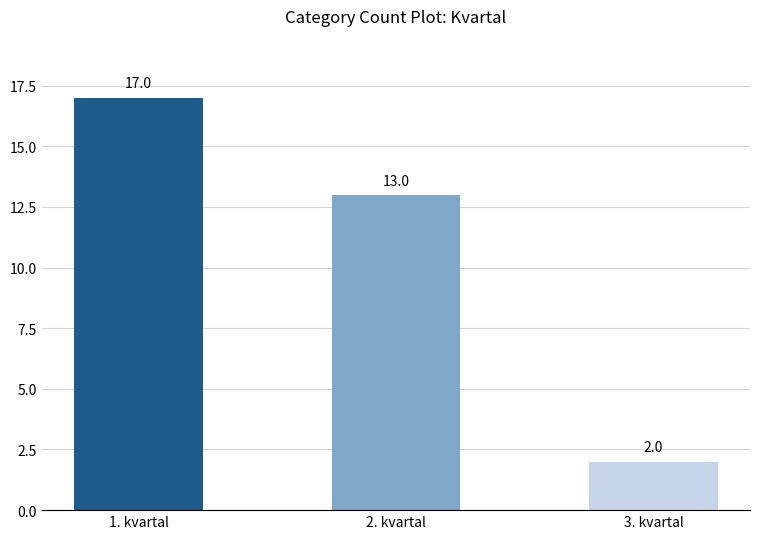

What is the label of the 3rd bar from the left?

3. kvartal